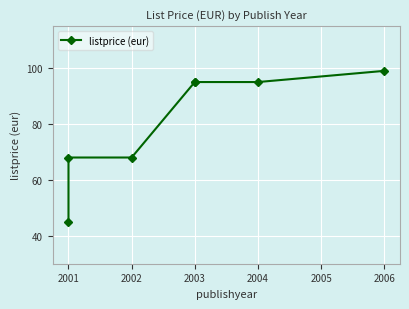

What is the value of the 2nd point from the left?

68